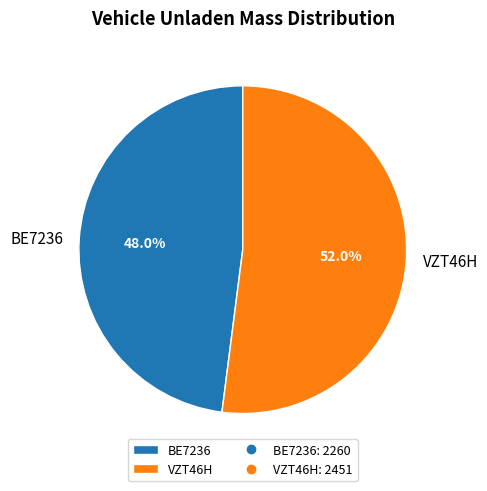

To the nearest percent, what is the average slice percentage?

50%